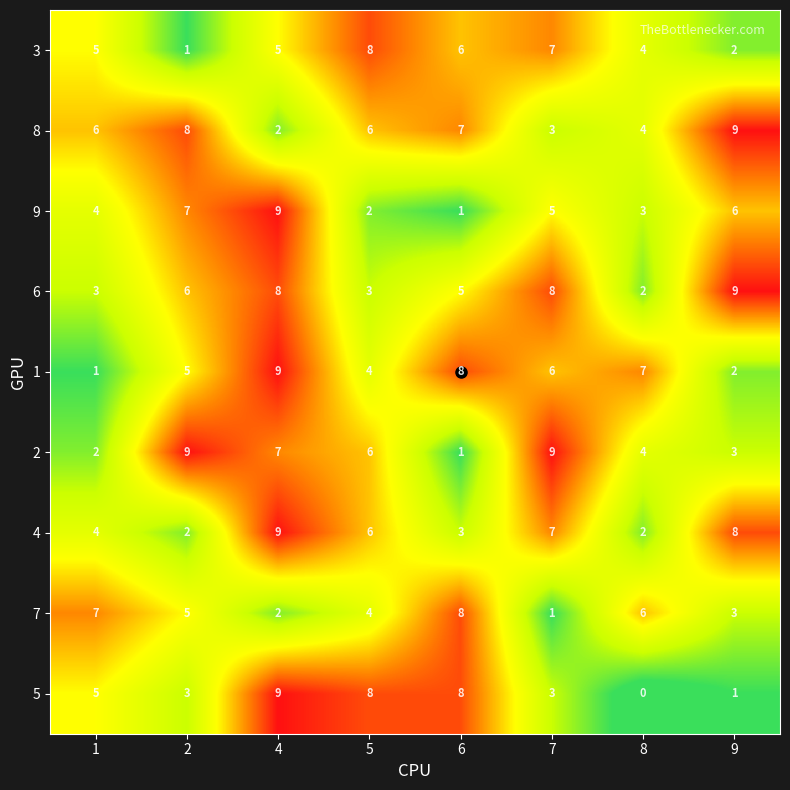

Which category has the lowest value across all series?

8